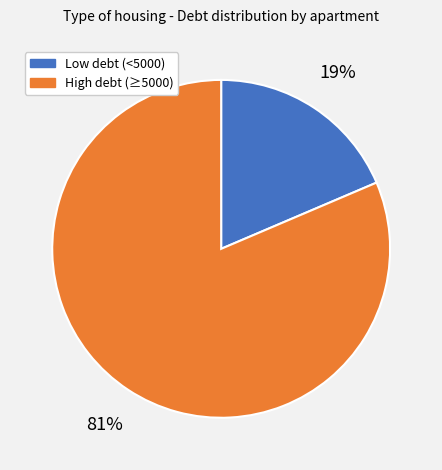

To the nearest percent, what is the average slice percentage?

50%